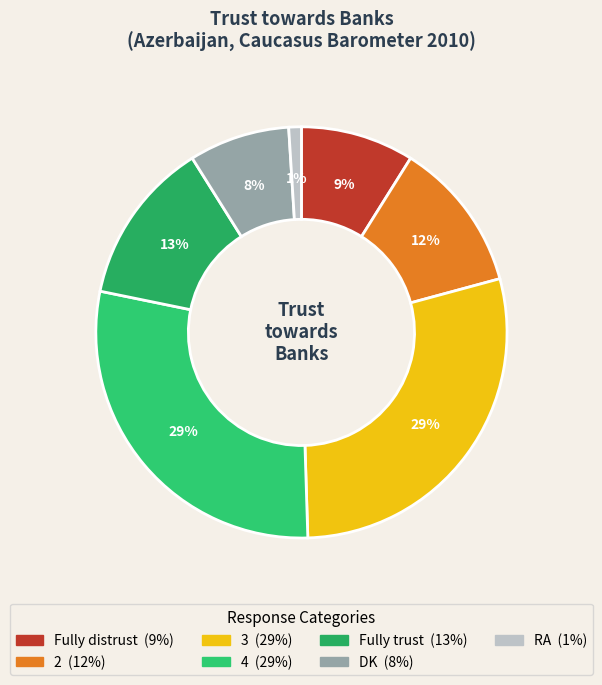

To the nearest percent, what is the average slice percentage?

14%